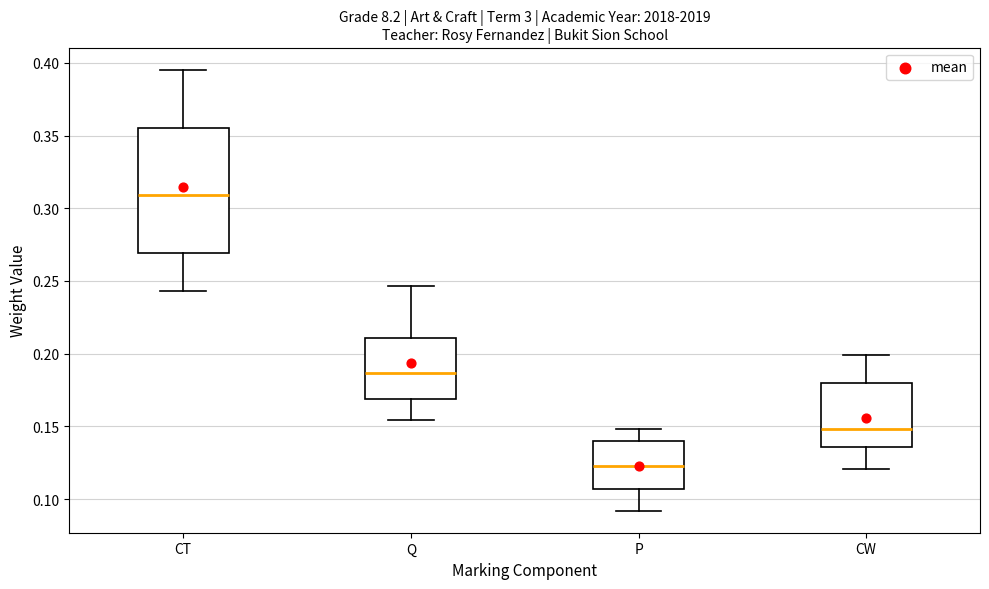

Reading left to right, read every box against the y-axis: the position of its median line, the range the box covers, and the ends of its whiskers. The values are not printed on the chart, so give them approximately, as read against the axis.

CT: median 0.310, box 0.270 to 0.355, whiskers 0.245 to 0.395
Q: median 0.185, box 0.170 to 0.210, whiskers 0.155 to 0.245
P: median 0.125, box 0.105 to 0.140, whiskers 0.090 to 0.150
CW: median 0.150, box 0.135 to 0.180, whiskers 0.120 to 0.200